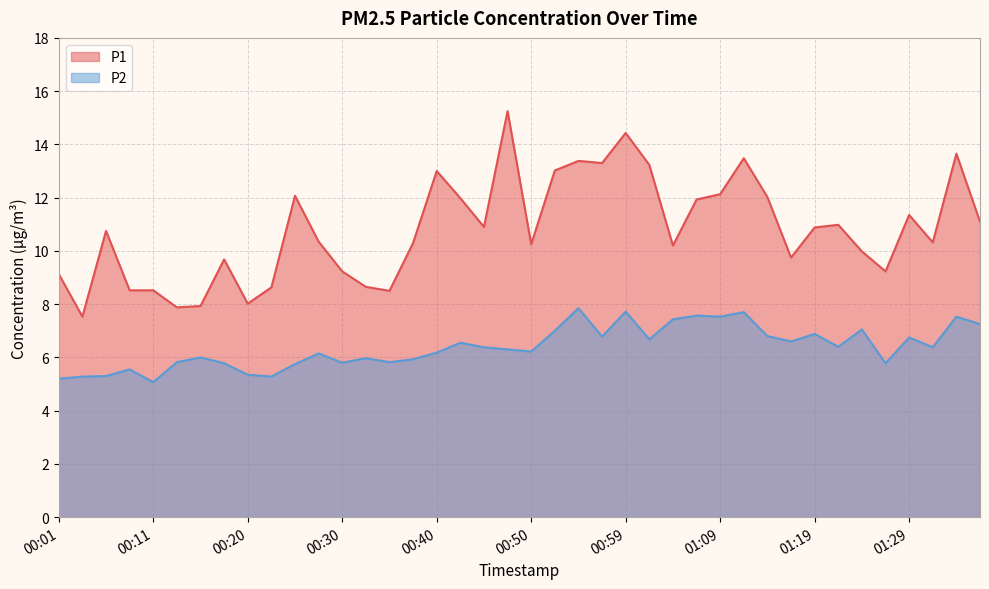

At which category does P1 reach its first local peak?

00:06